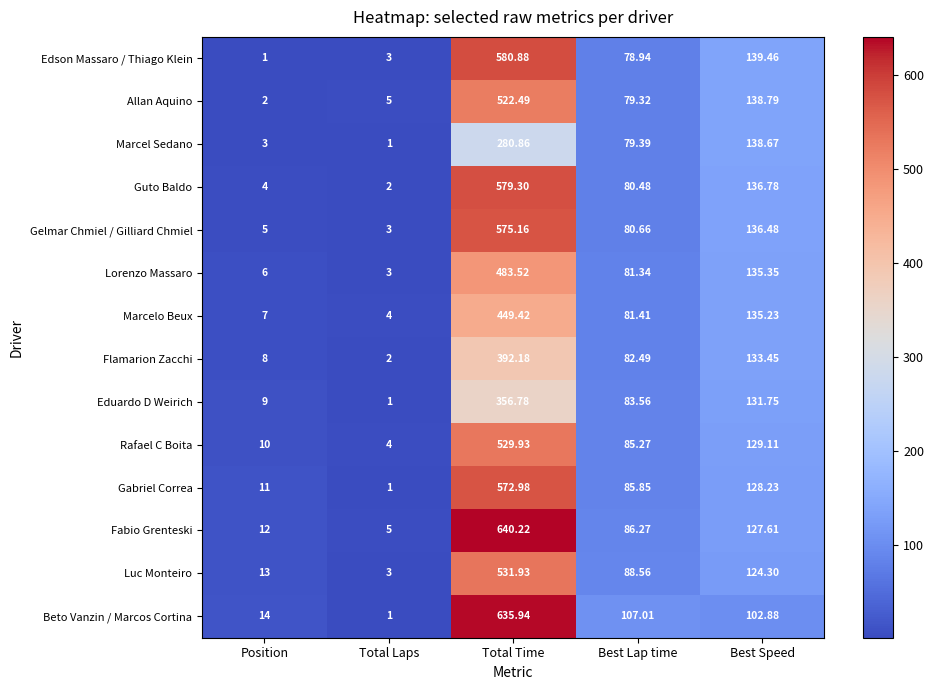

Where is Lorenzo Massaro nearest to the value 243?

Best Speed